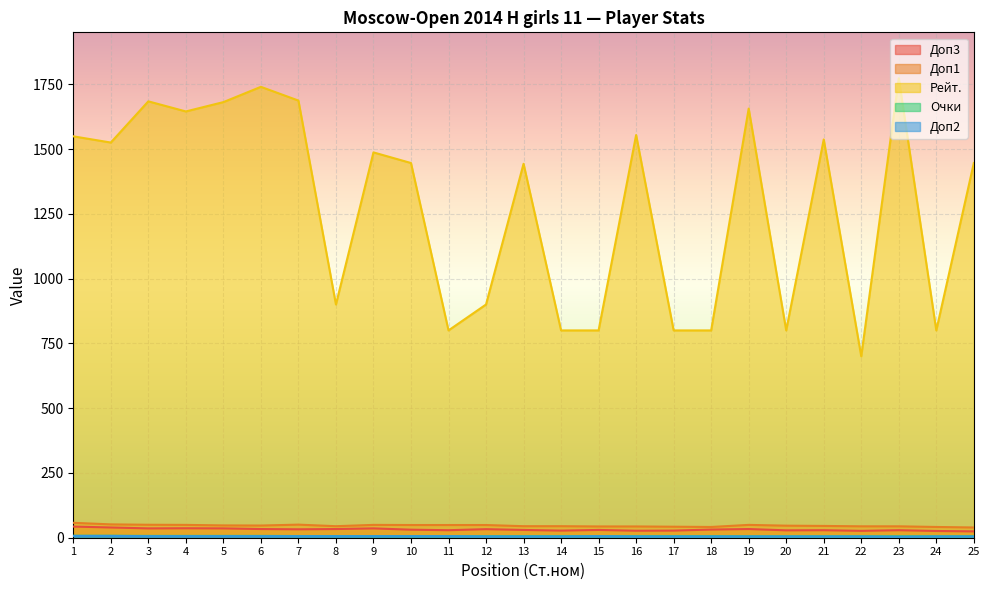

At which label is Доп2 closest to 5?

12